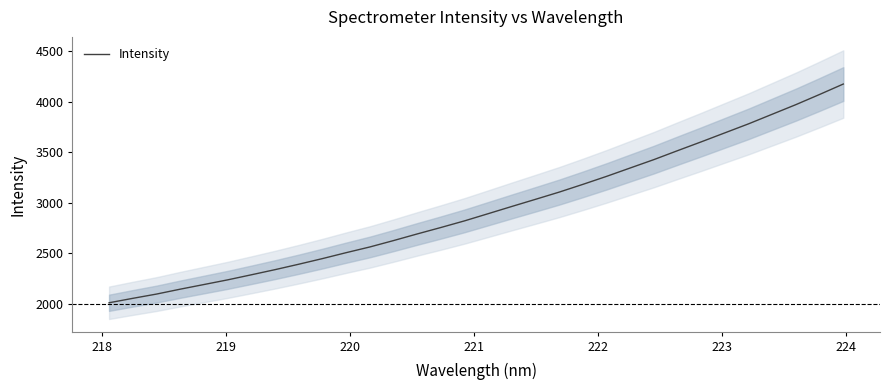

How many values are below 2891?

16